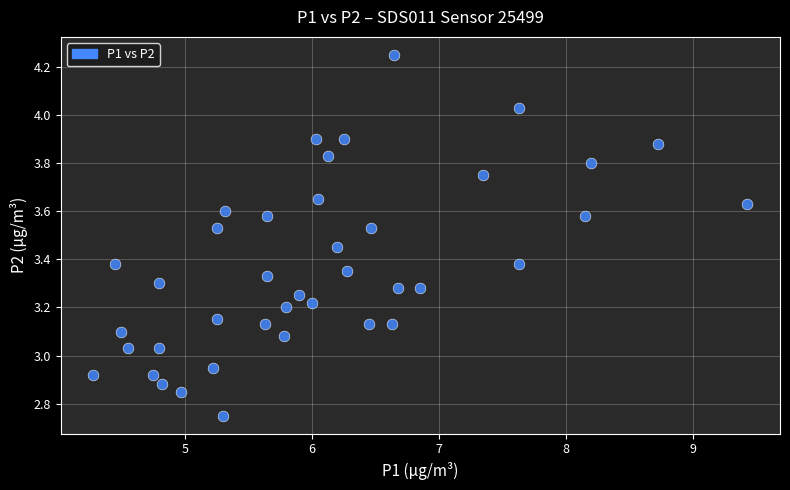

What is the range of X values (max minus min)?

5.1